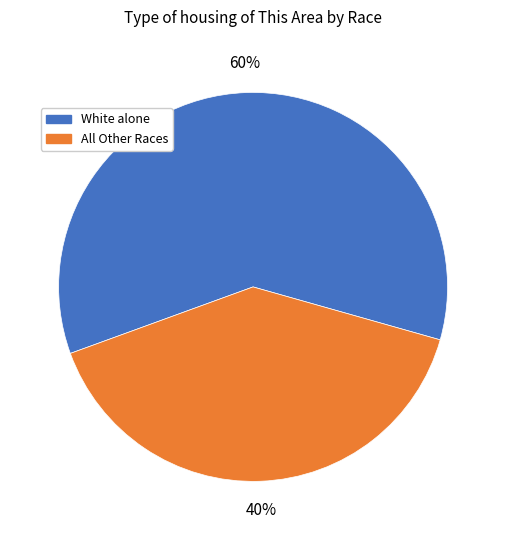

To the nearest percent, what is the average slice percentage?

50%